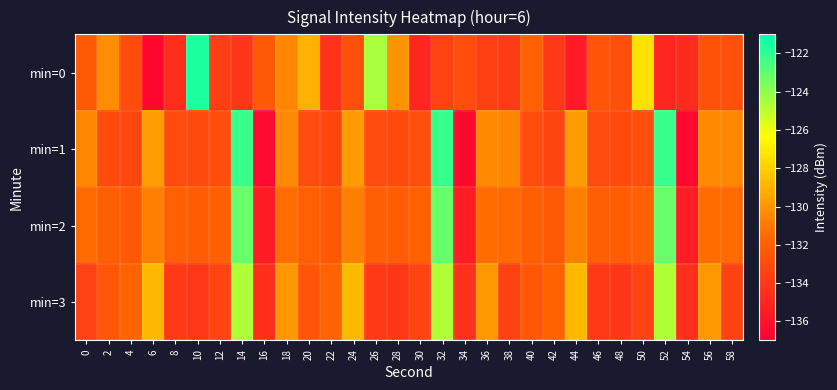

List the series in order of their peak value, lowest first.

min=3, min=2, min=1, min=0